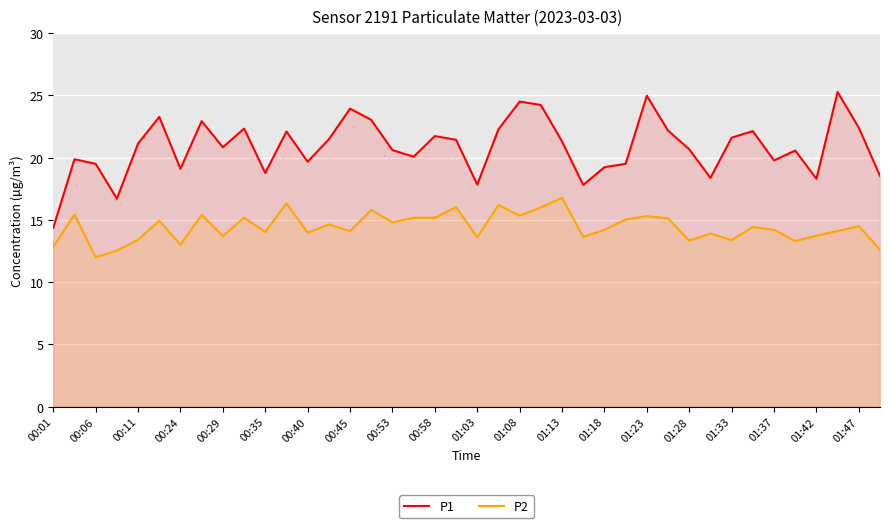

True or false: P1 has a value of 27.4 at 27.

False